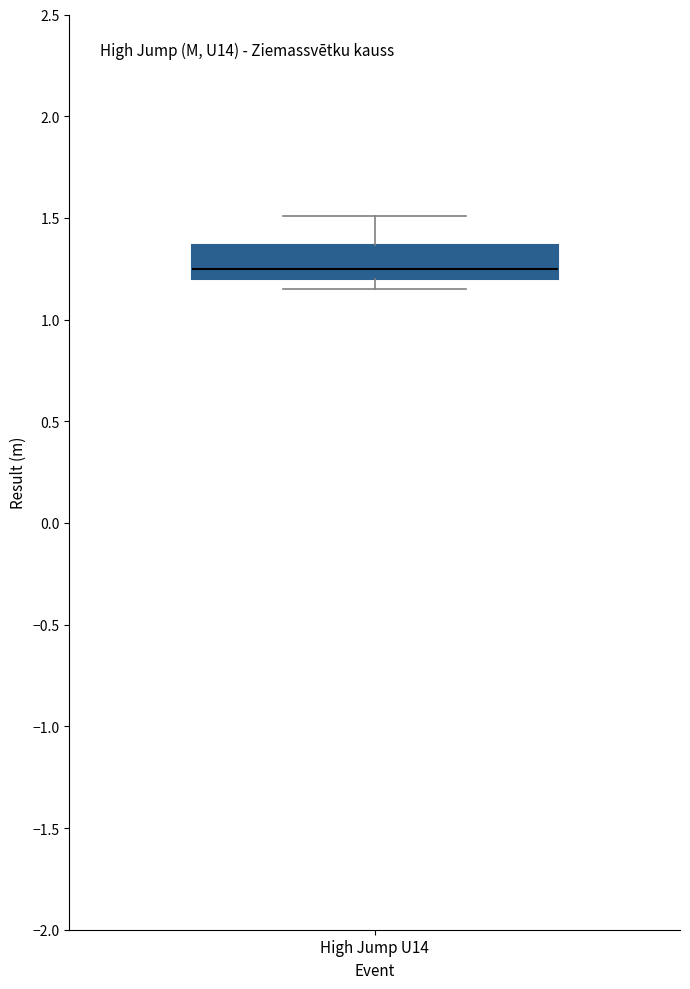

Transcribe this box plot: give where the median line is, the range the box spans, and where the two whiskers end, as read against the y-axis. The values are not printed on the chart, so give them approximately, as read against the axis.

median 1.25, box 1.20 to 1.35, whiskers 1.15 to 1.50